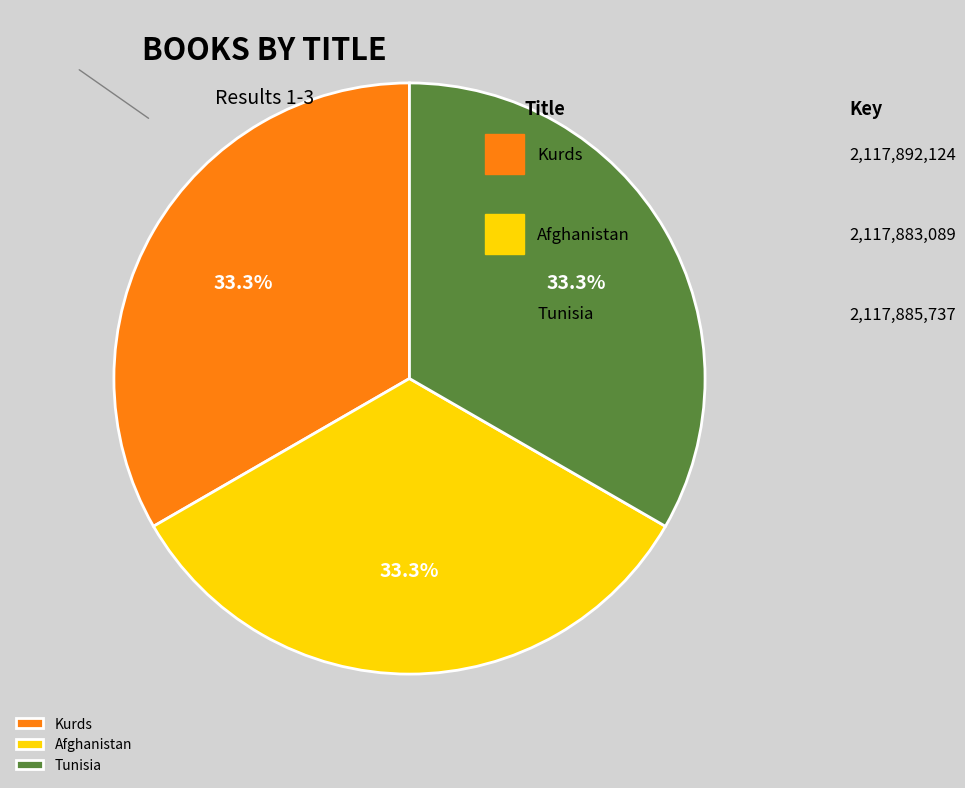

Combined, do Kurds and Tunisia account for over 50%?

Yes